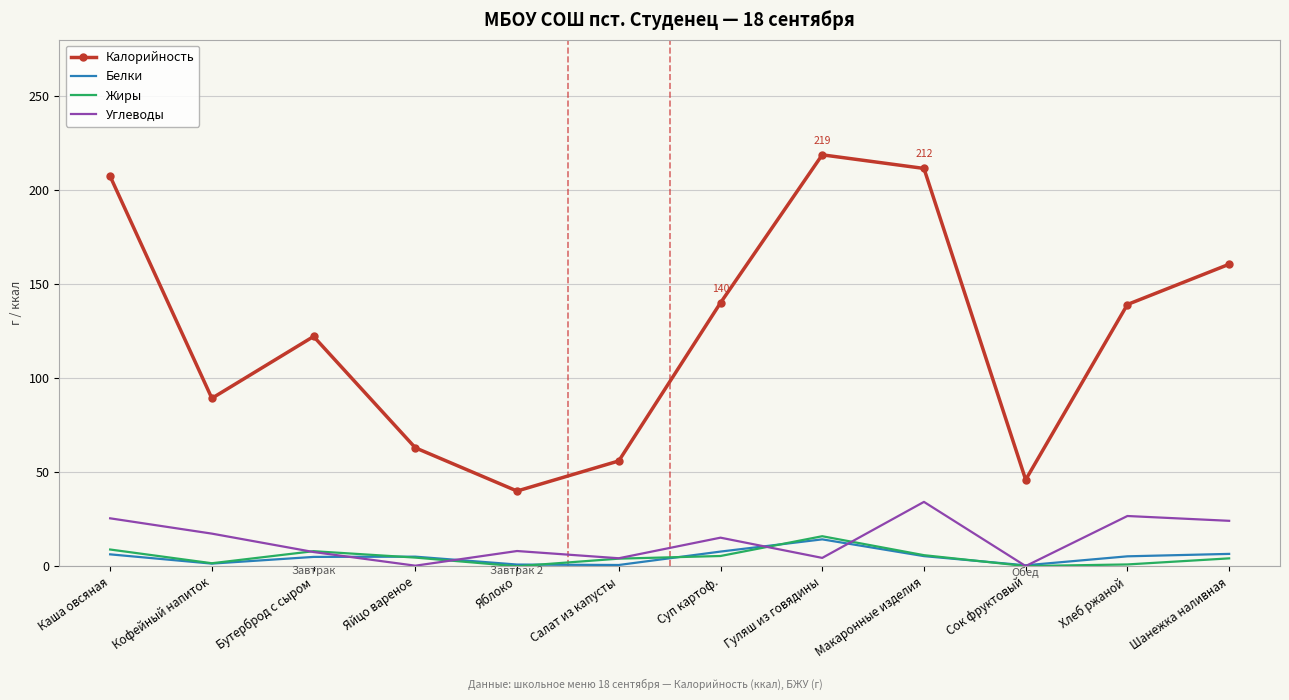

True or false: Белки and Жиры intersect in this chart.

True